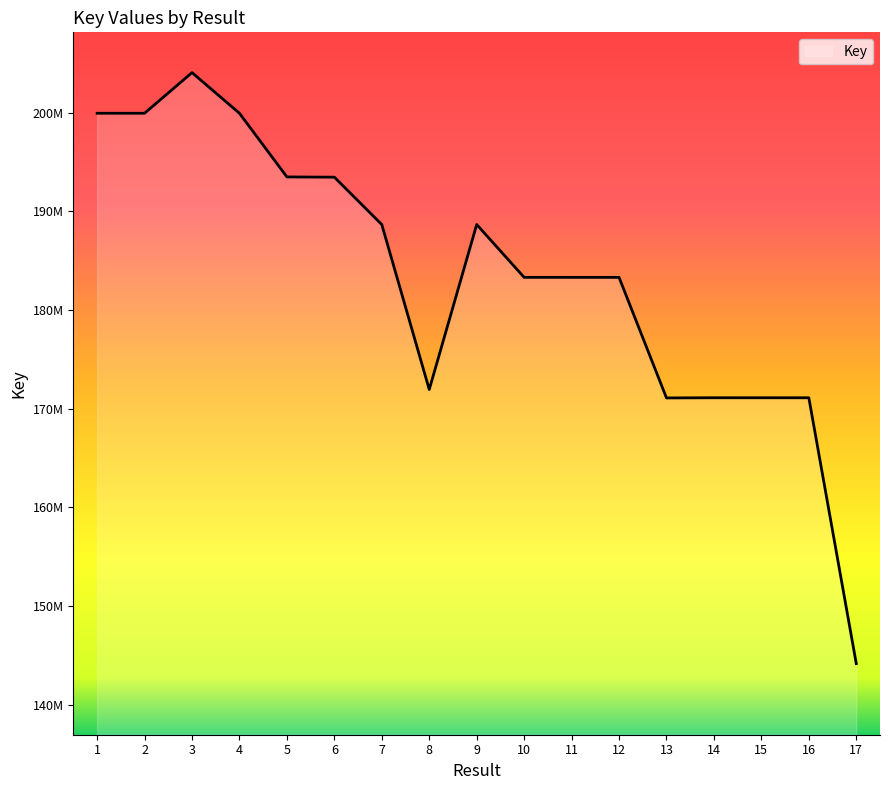

What value does the data have at 3, to the nearest 50?

204077500